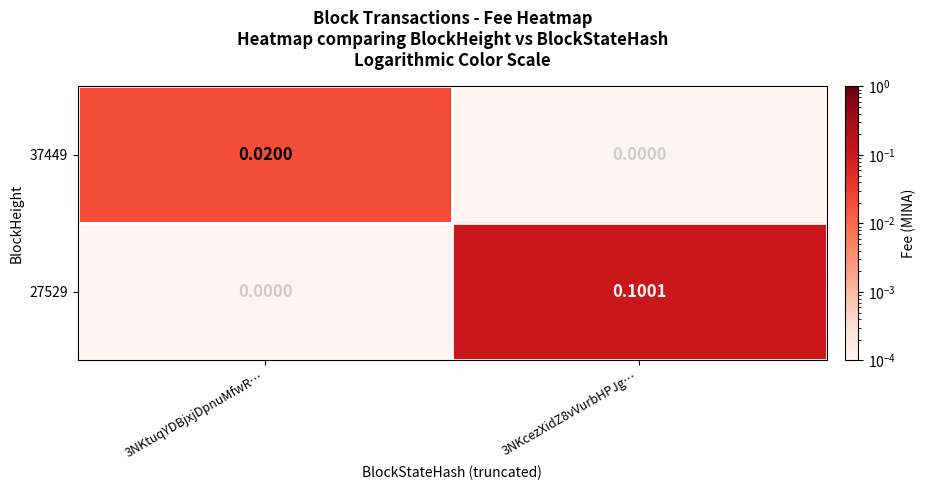

Which label corresponds to the largest value in the chart?

3NKcezXidZ8vVurbHPJg…